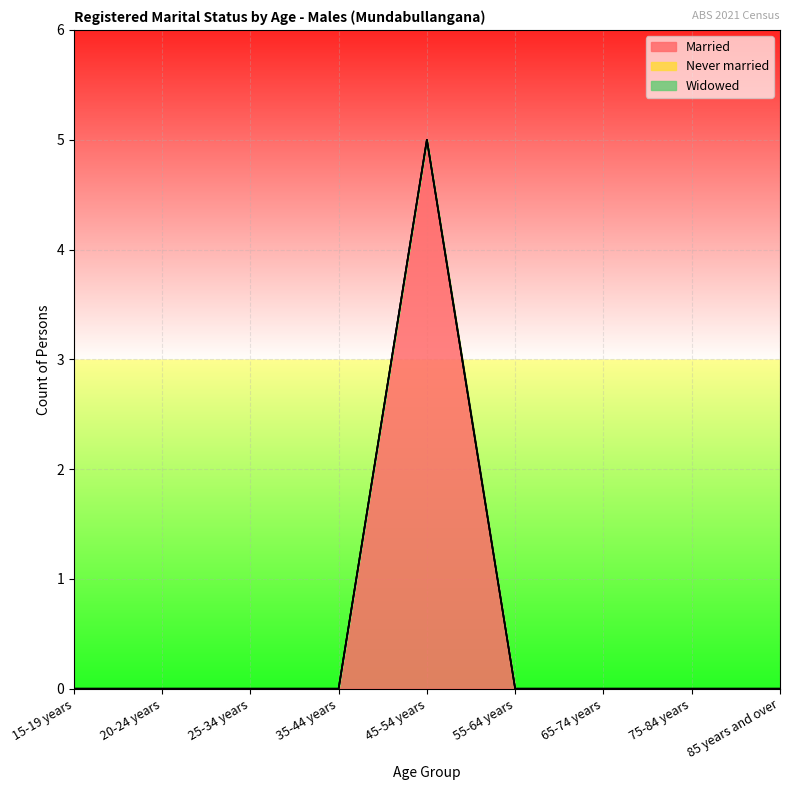

What is the maximum value shown in the chart?

5